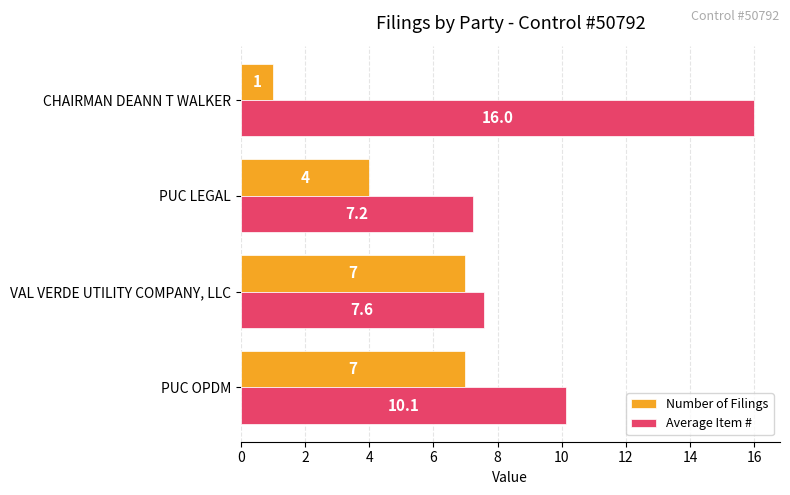

What is the sum of all Number of Filings values?

19.0